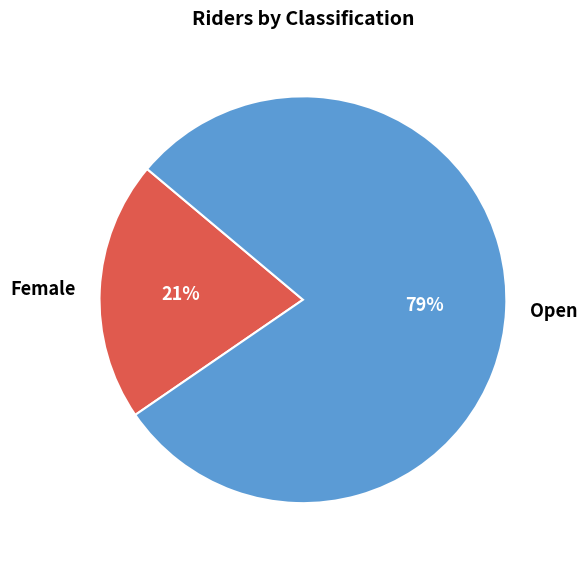

What is the majority slice?

Open